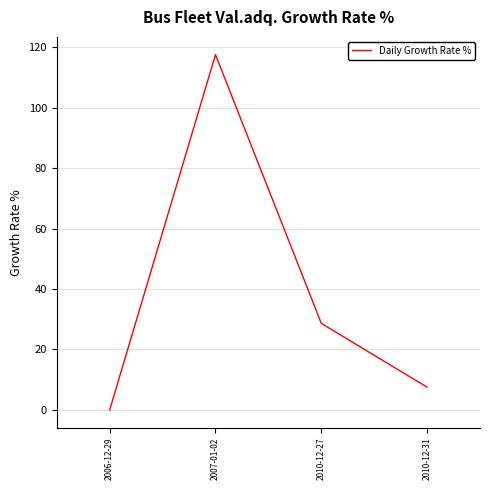

What is the difference between the maximum and minimum values?

117.5